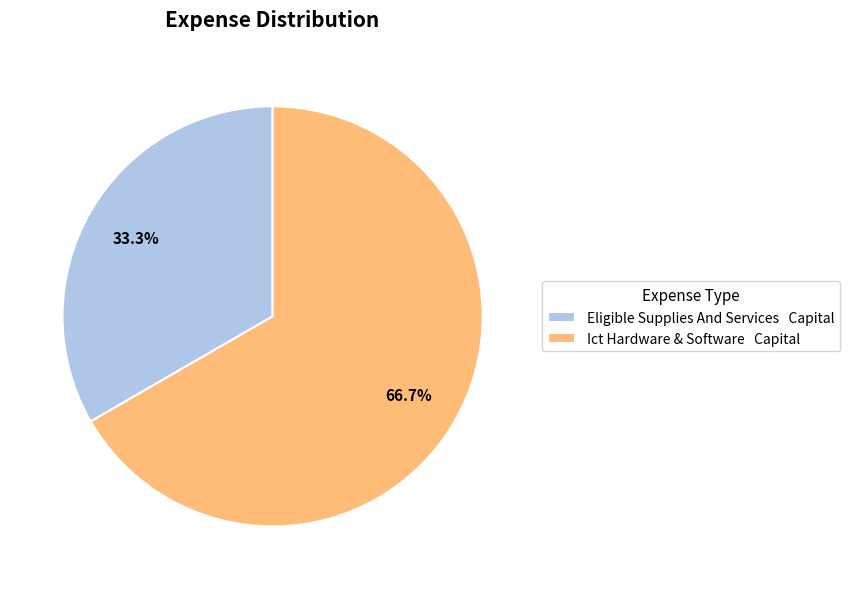

Which category accounts for the majority?

Ict Hardware & Software Capital